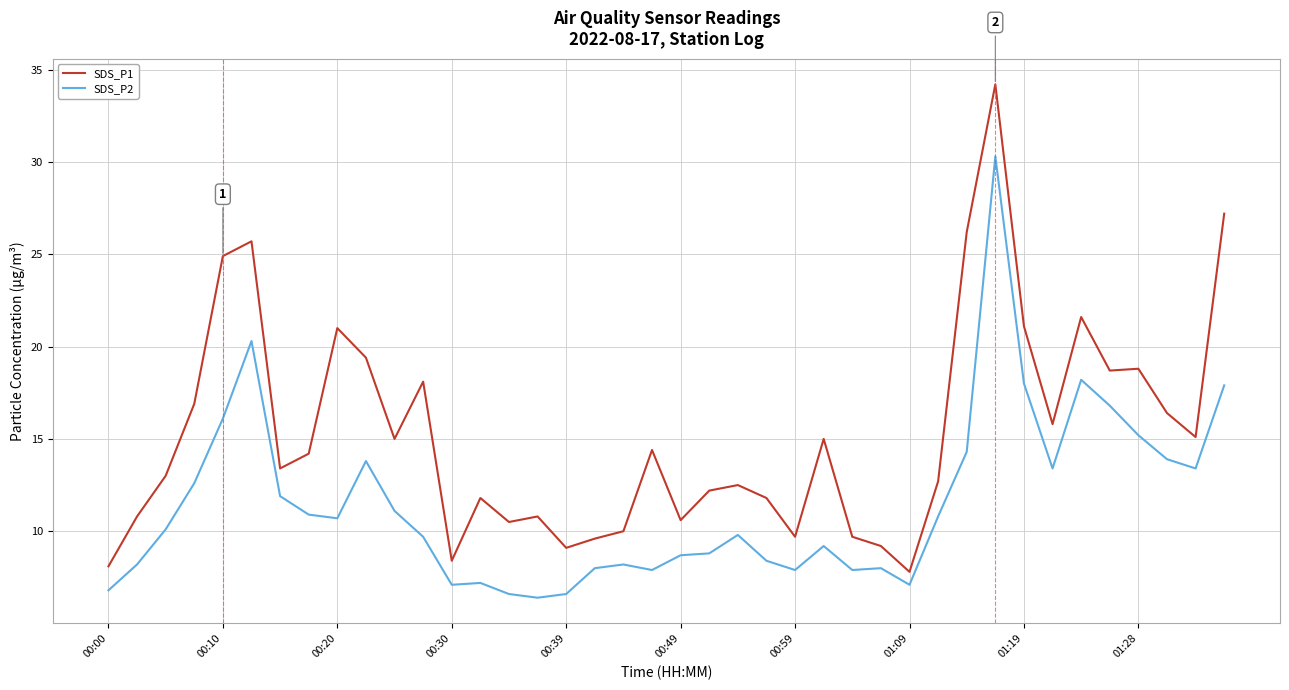

Which series has the largest total across all categories?

SDS_P1